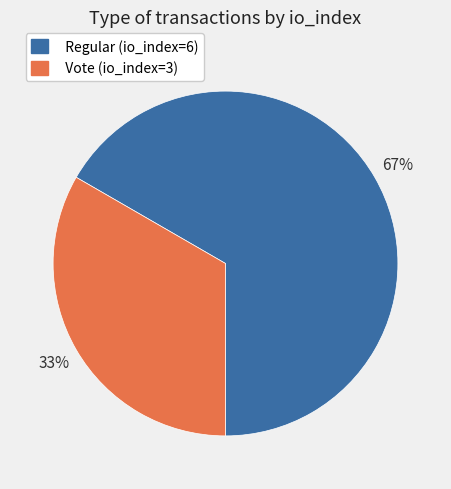

What percentage is the Regular (io_index=6) slice, to the nearest percent?

67%